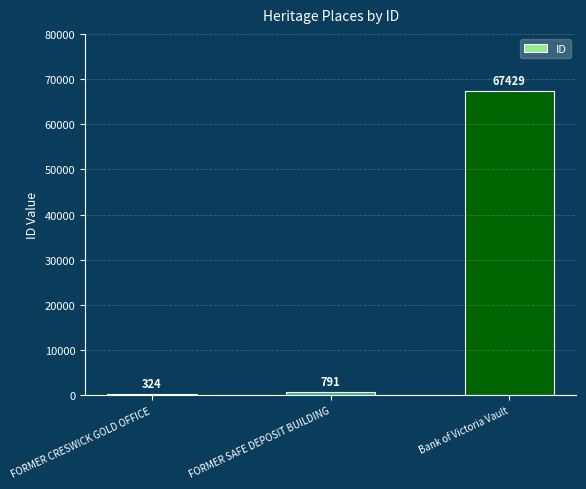

Reading left to right, extract all data points from this chart.

FORMER CRESWICK GOLD OFFICE=324	FORMER SAFE DEPOSIT BUILDING=791	Bank of Victoria Vault=67429